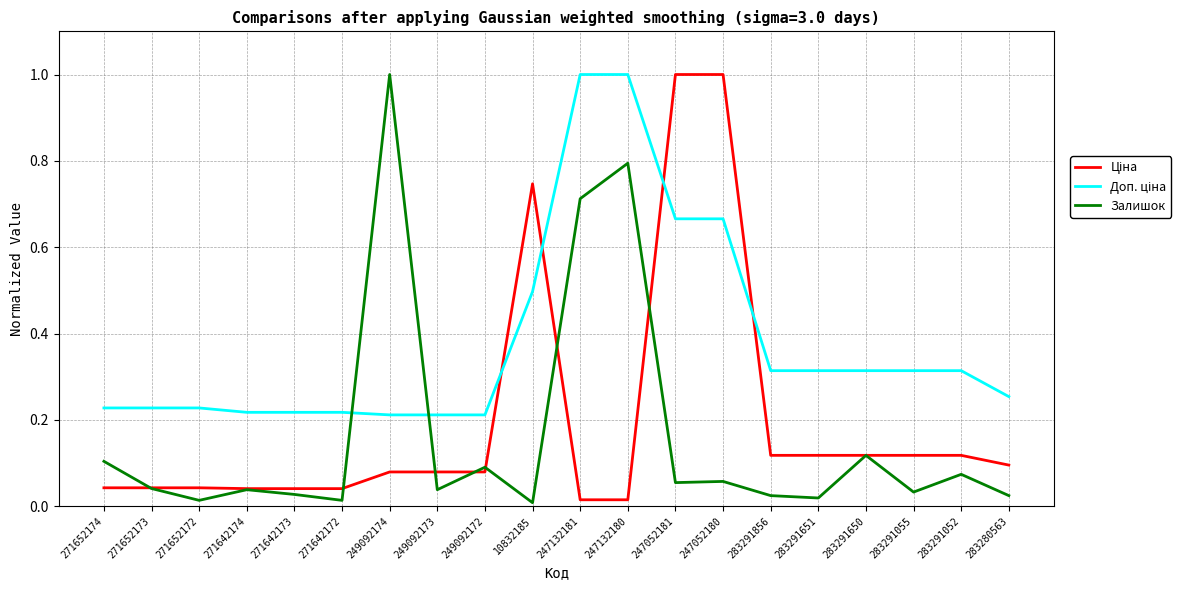

What is the greatest value displayed?

1.0